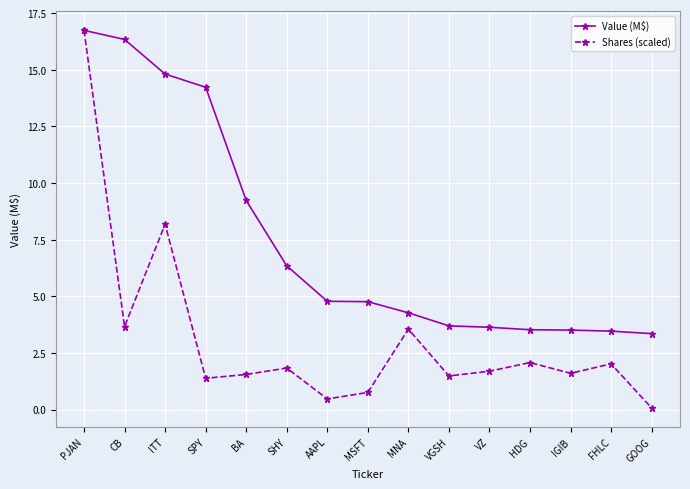

At AAPL, list the series in order from largest to smallest.

Value (M$), Shares (scaled)